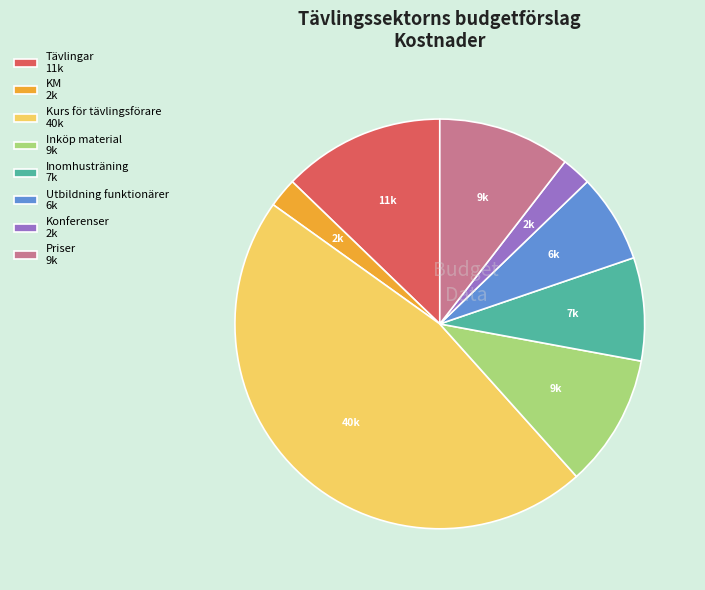

Combined, do Konferenser and Inköp material account for over 50%?

No